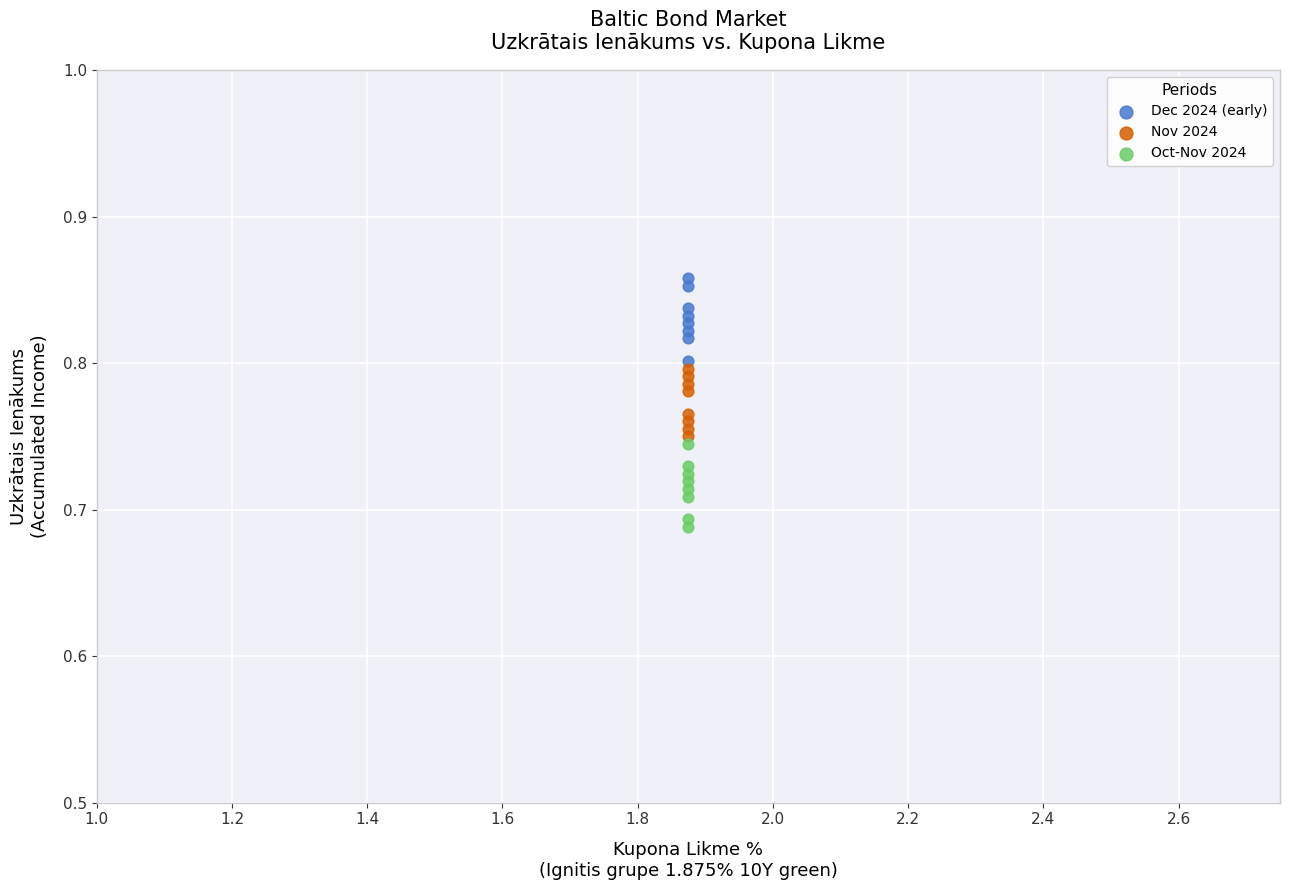

What are all the series names shown in the legend?

Dec 2024 (early), Nov 2024, Oct-Nov 2024